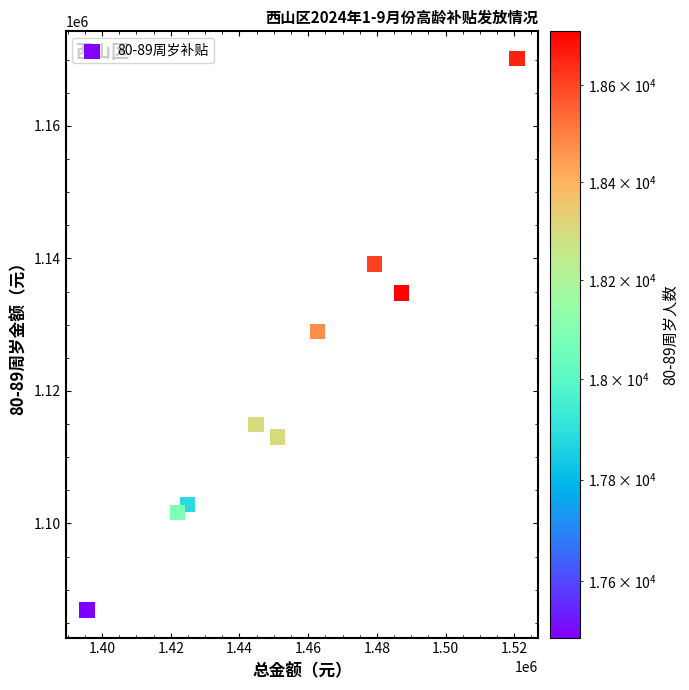

What is the range of Y values (max minus min)?

83180